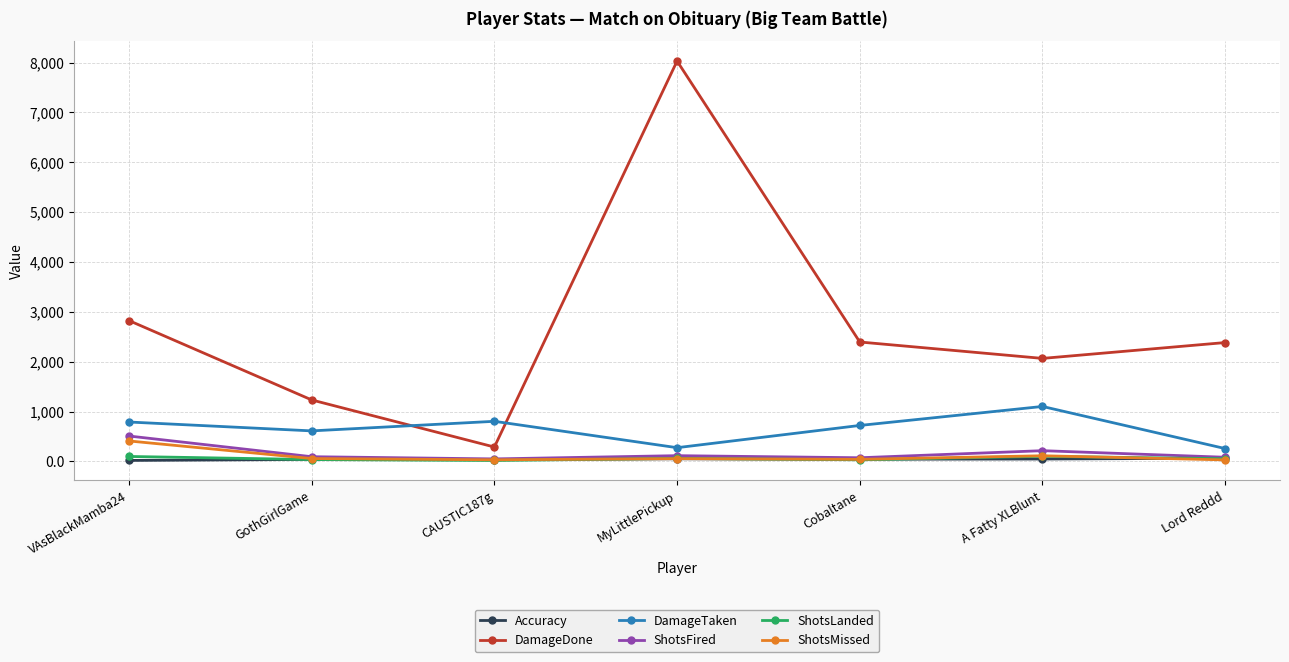

What is the difference between the maximum and minimum values in the ShotsFired series?

459.0